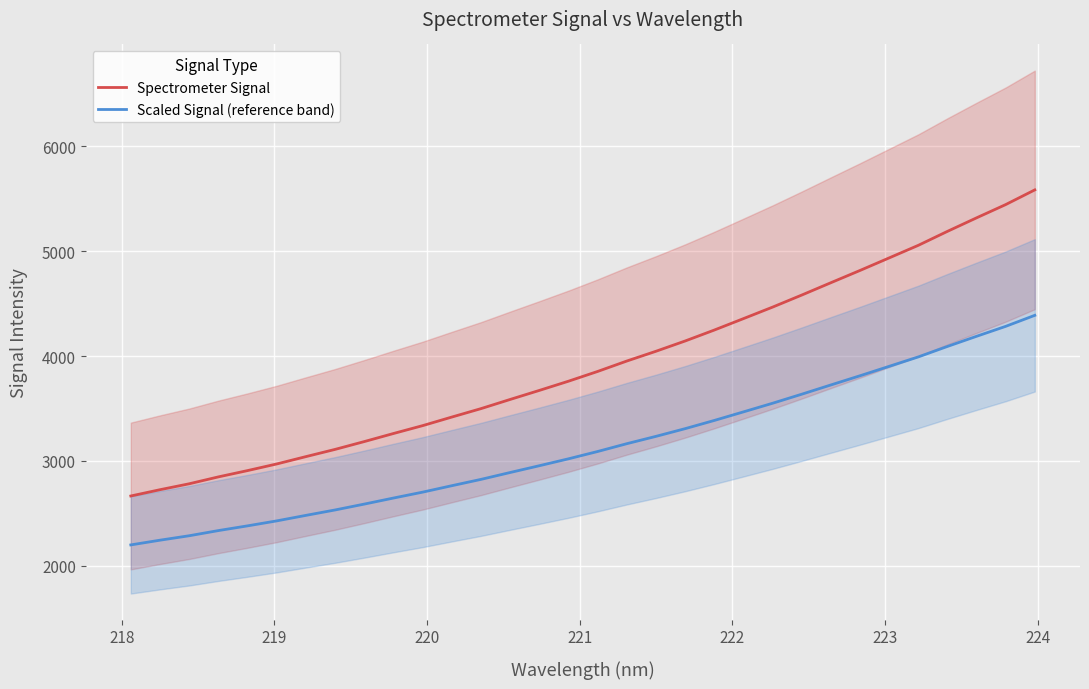

What is the lowest value of the Scaled Signal (reference band) series?

2199.6